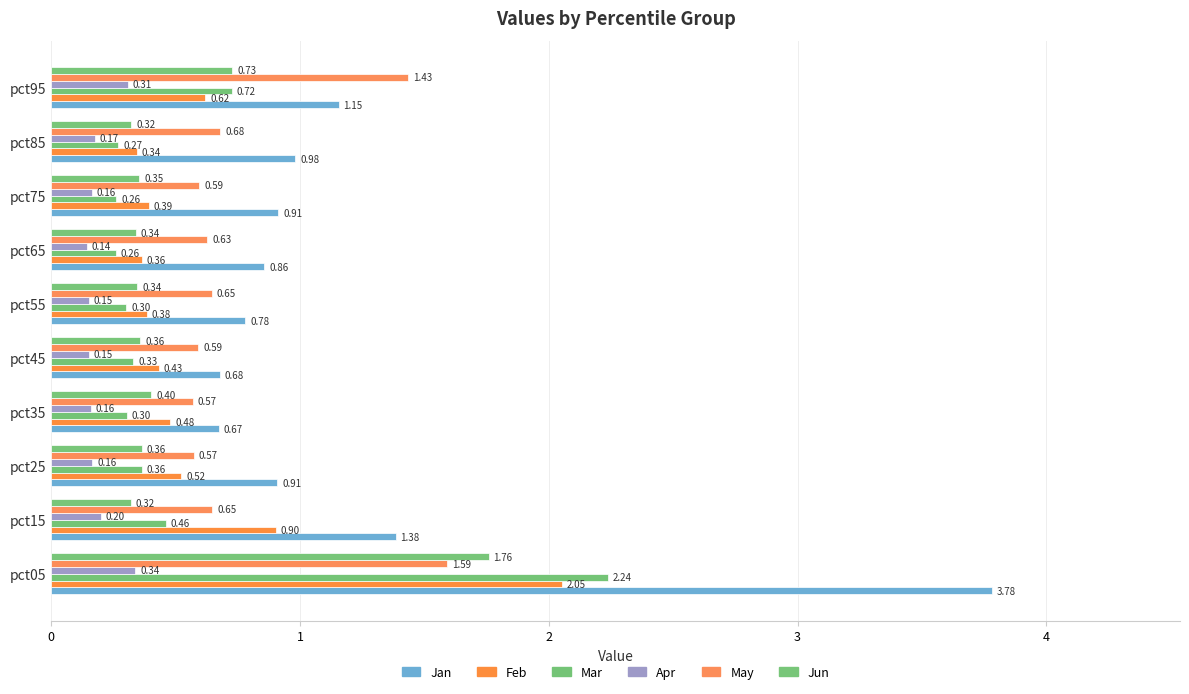

How many data points does each series have?

10